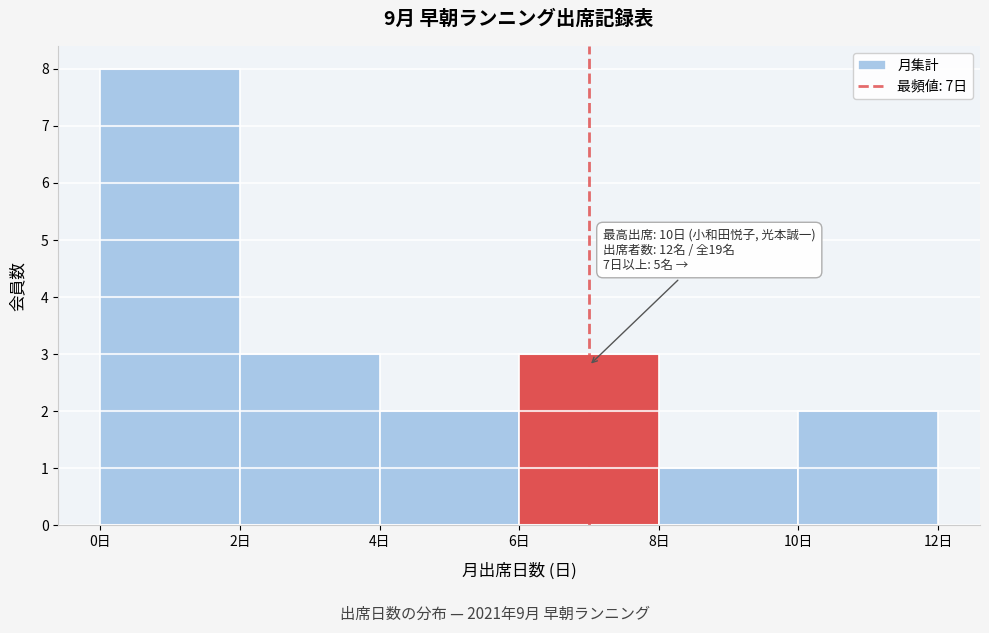

Over which range of the x-axis is the bar tallest?

0 to 2